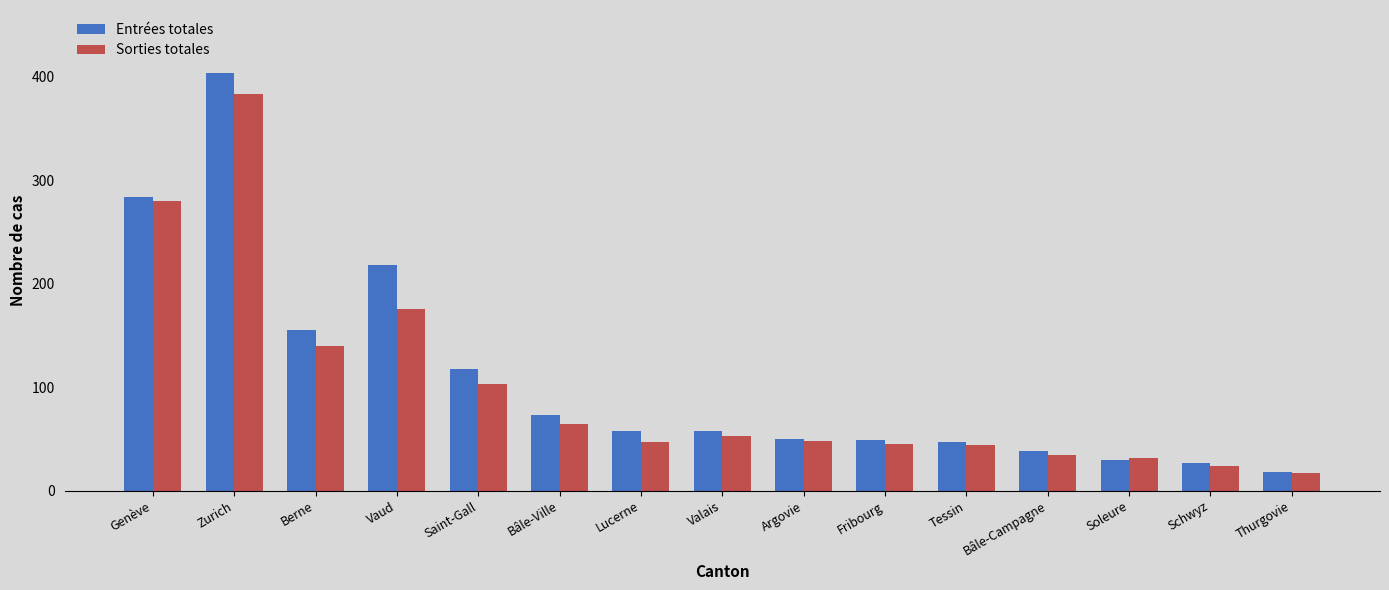

List the series in order of their overall mean, lowest first.

Sorties totales, Entrées totales